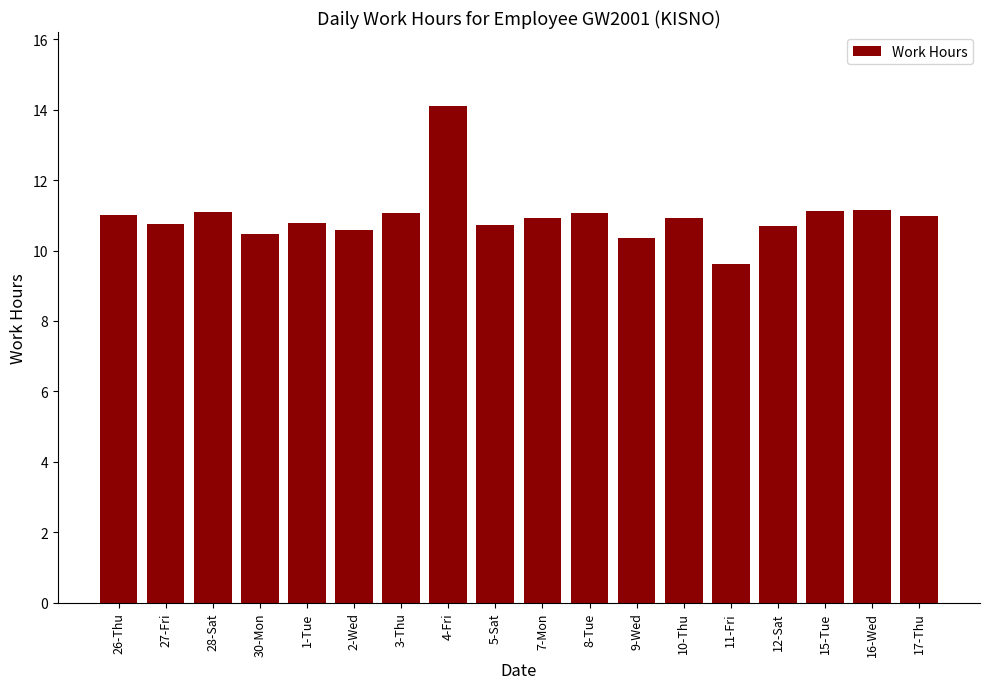

What is the label of the 11th bar from the right?

4-Fri